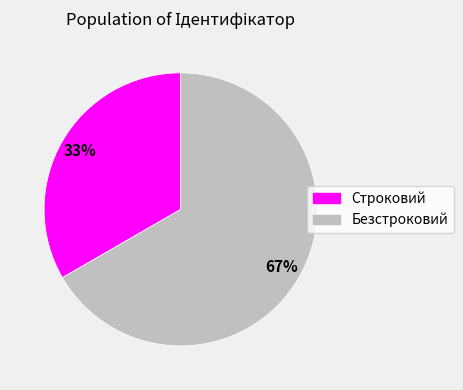

Which slice represents more than half of the pie?

Безстроковий